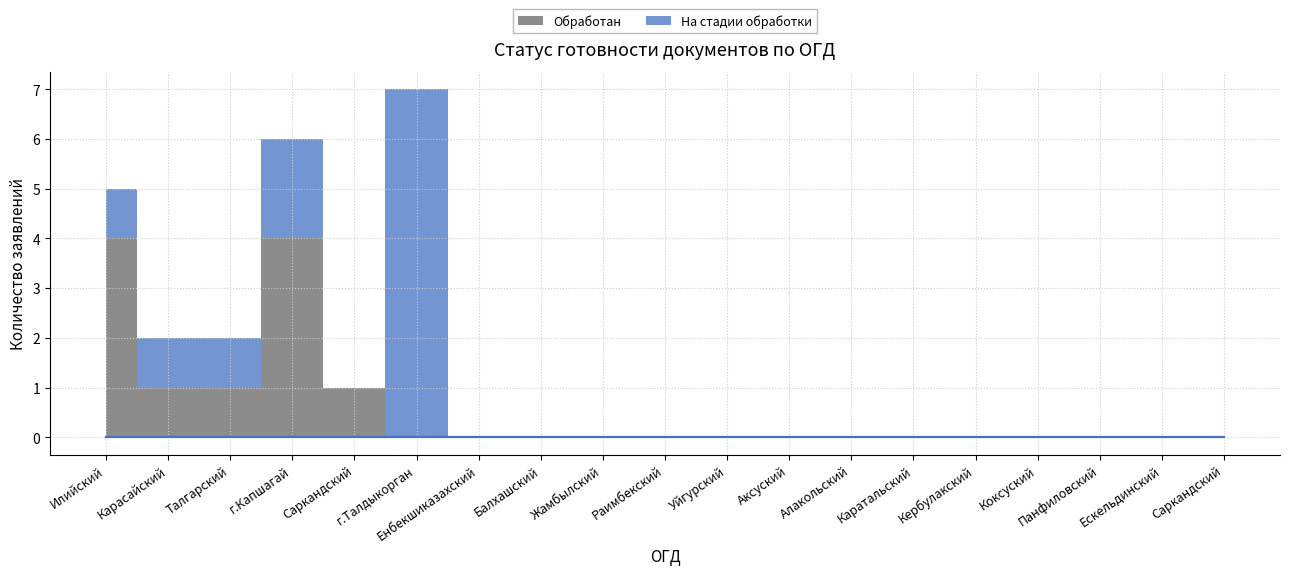

Reading right to left, transcribe all the data shown in this chart.

Обработан: 0	0	0	0	0	0	0	0	0	0	0	0	0	0	1	4	1	1	4
На стадии обработки: 0	0	0	0	0	0	0	0	0	0	0	0	0	7	0	2	1	1	1